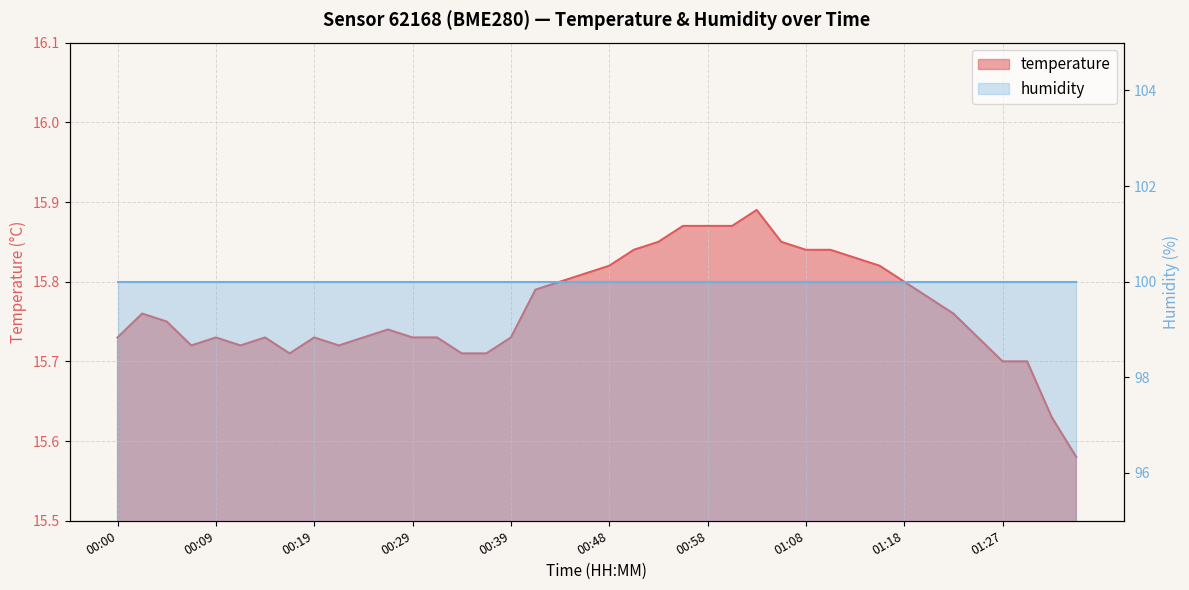

How many values are between 15 and 16?

40